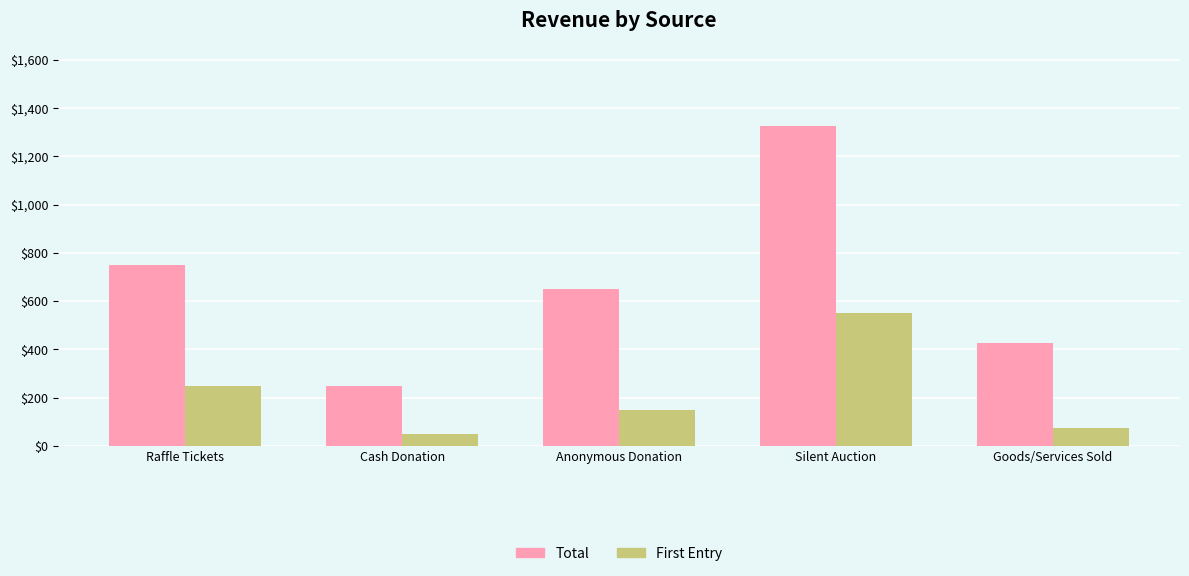

Rank the series by their maximum value, from lowest to highest.

First Entry, Total